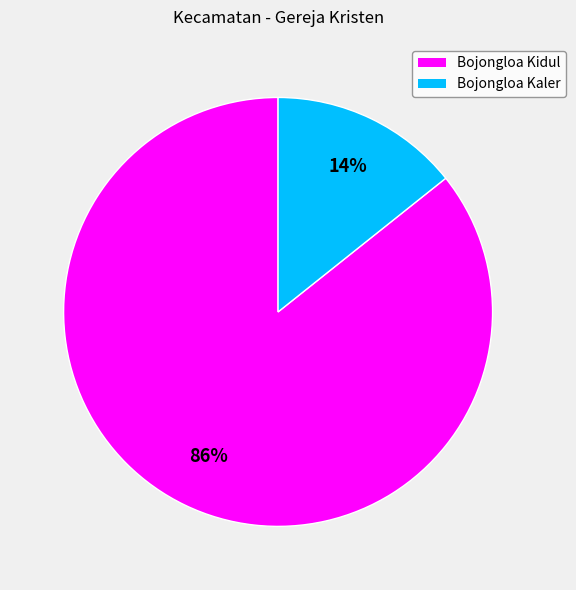

Count the number of slices in the pie.

2